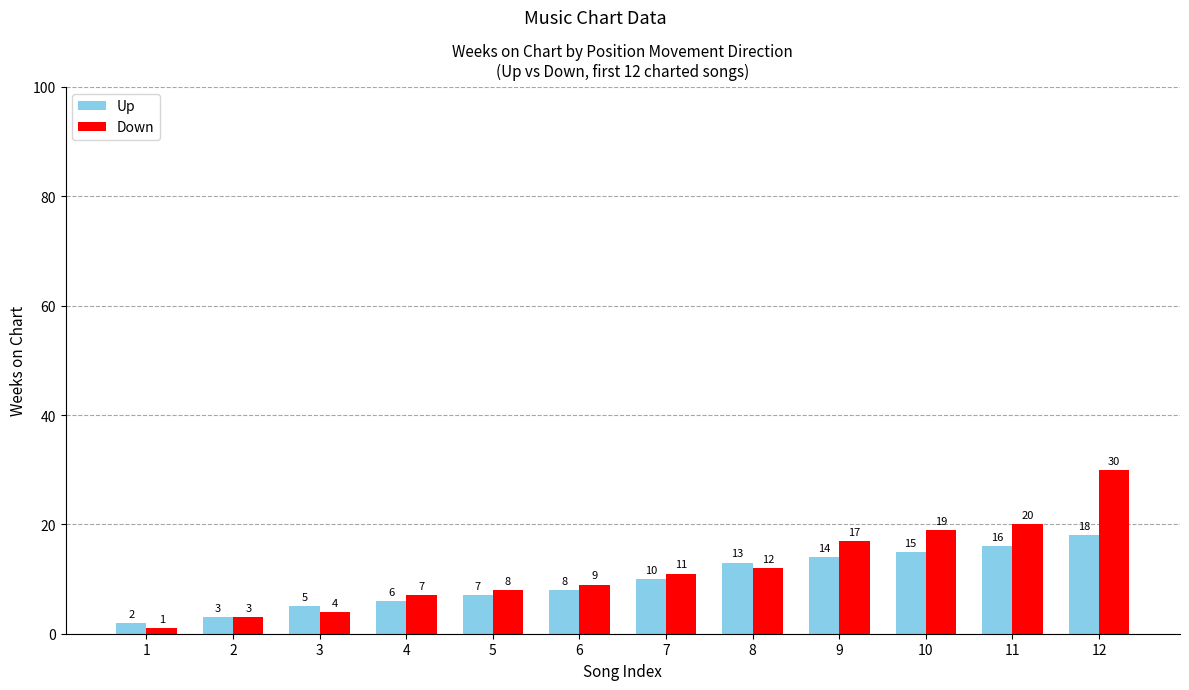

At which category is the sum across all series the highest?

12